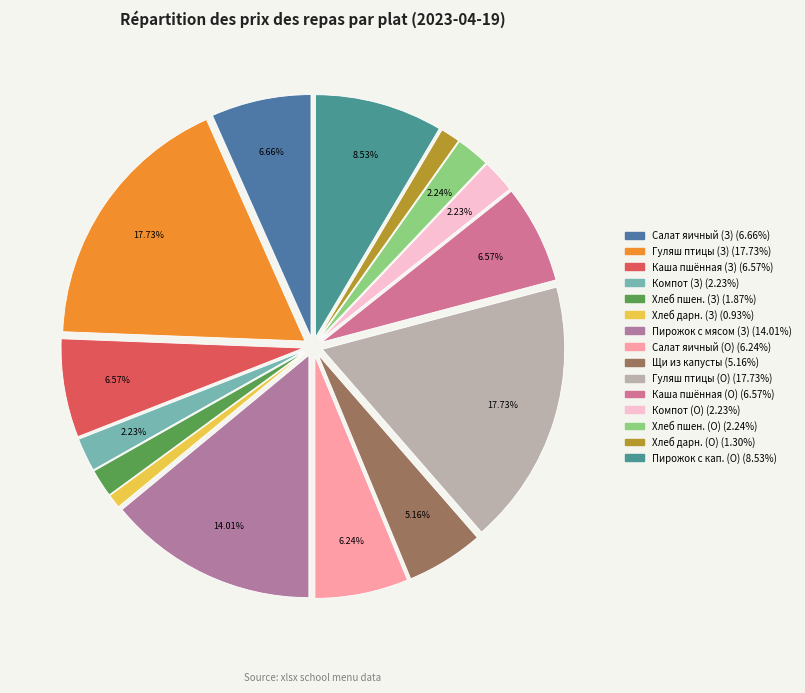

Is there any slice that represents more than half of the pie?

No